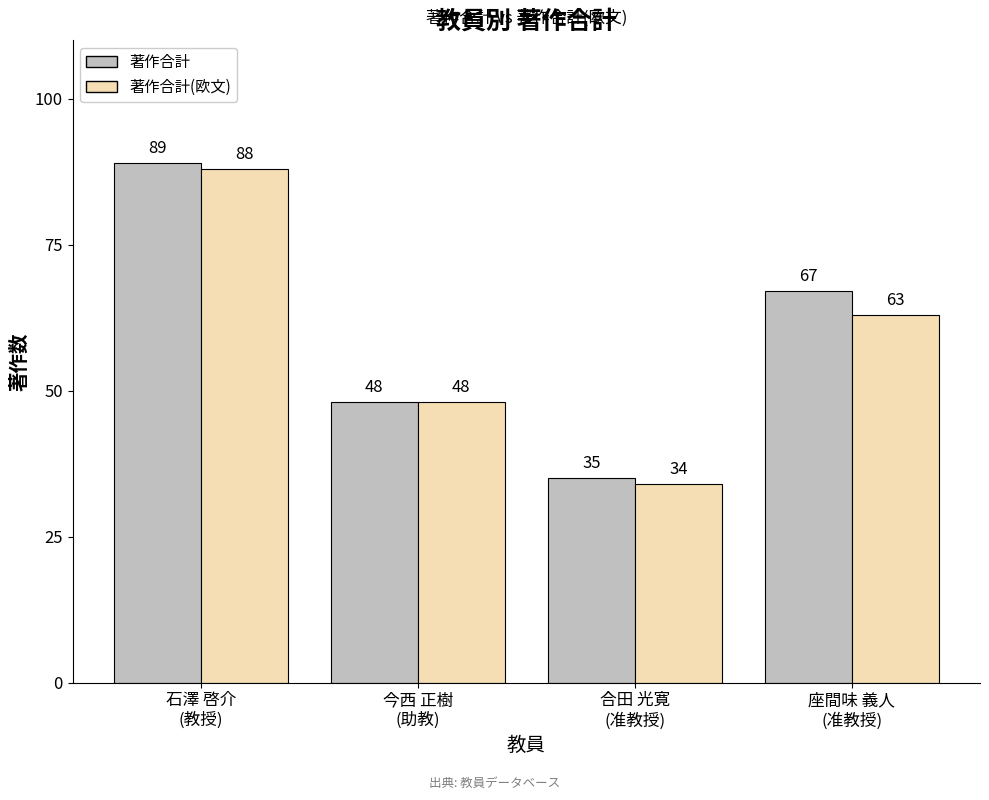

True or false: 著作合計(欧文) has a value of 35 at 座間味 義人
(准教授).

False